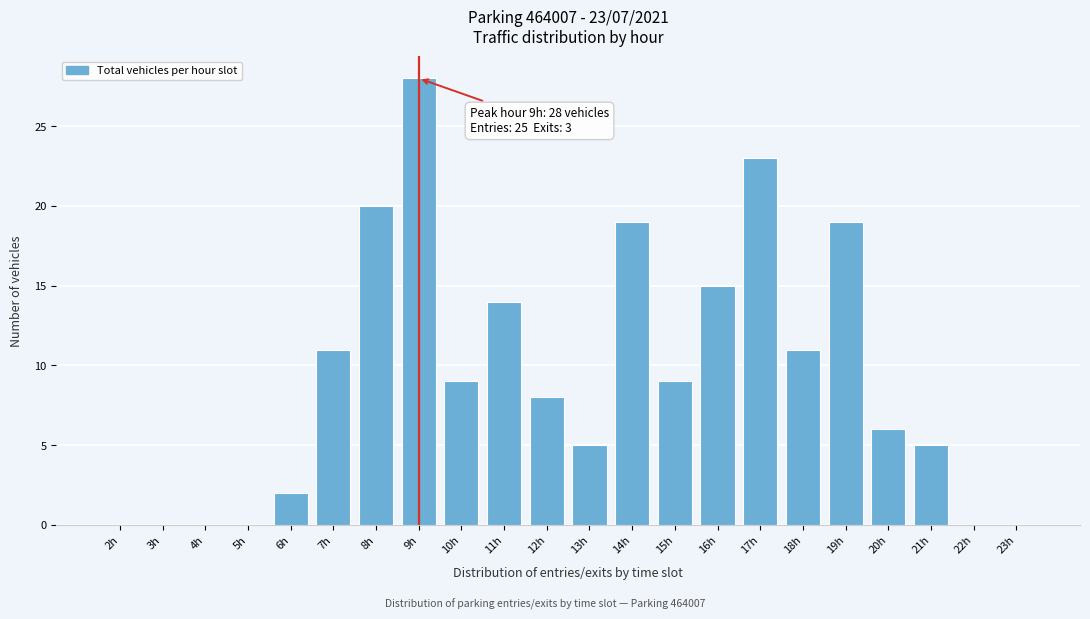

Reading left to right, transcribe all the data shown in this chart.

2h=0	3h=0	4h=0	5h=0	6h=2	7h=11	8h=20	9h=28	10h=9	11h=14	12h=8	13h=5	14h=19	15h=9	16h=15	17h=23	18h=11	19h=19	20h=6	21h=5	22h=0	23h=0